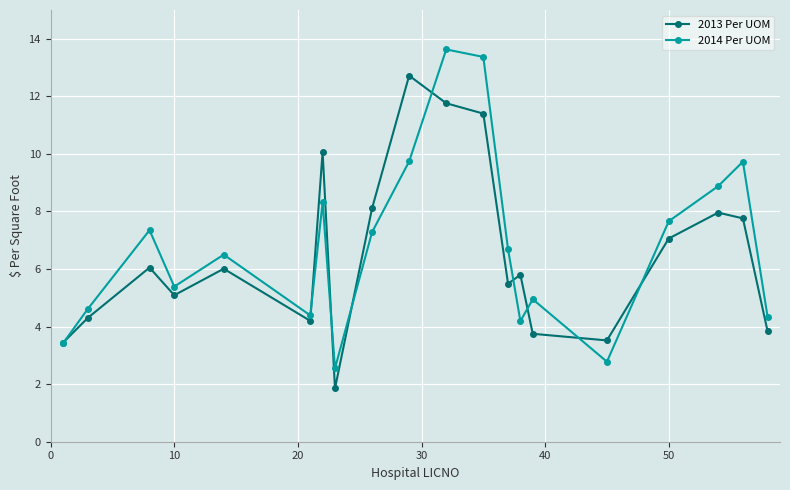

In 2013 Per UOM, how many points are higher than both neighbors (excluding endpoints)?

6